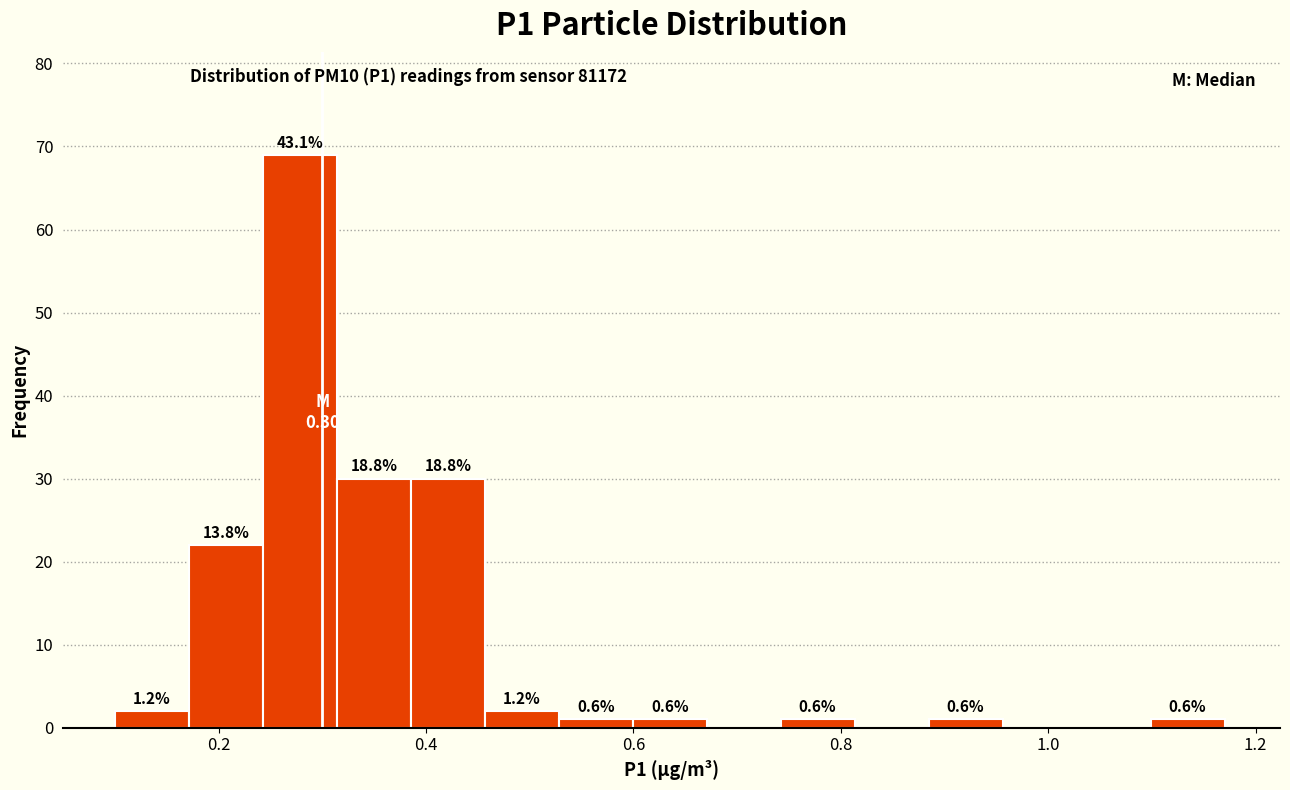

Read against the x-axis, roughly where is the centre of the tallest bar?

0.28